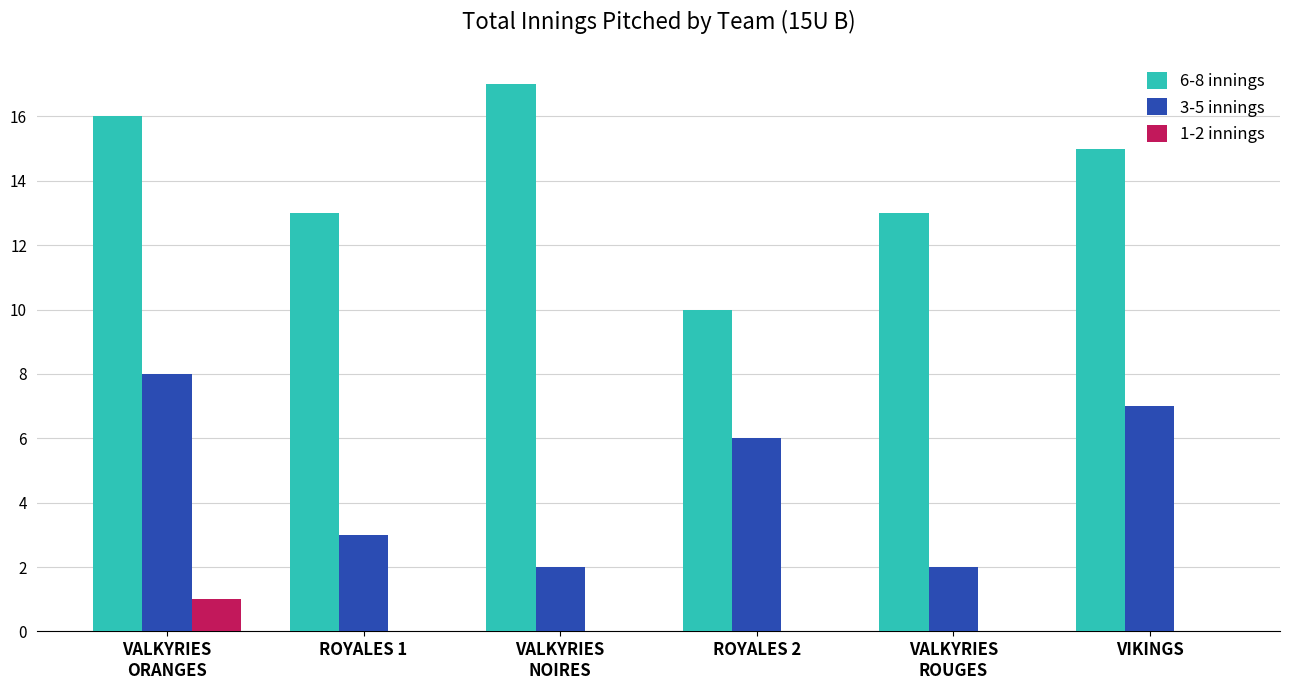

Which series has the largest total across all categories?

6-8 innings